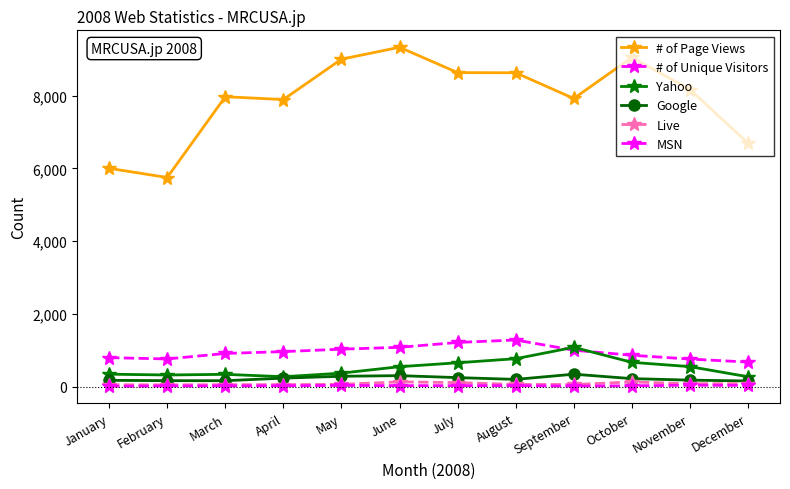

Does the chart display data point markers on the line(s)?

Yes